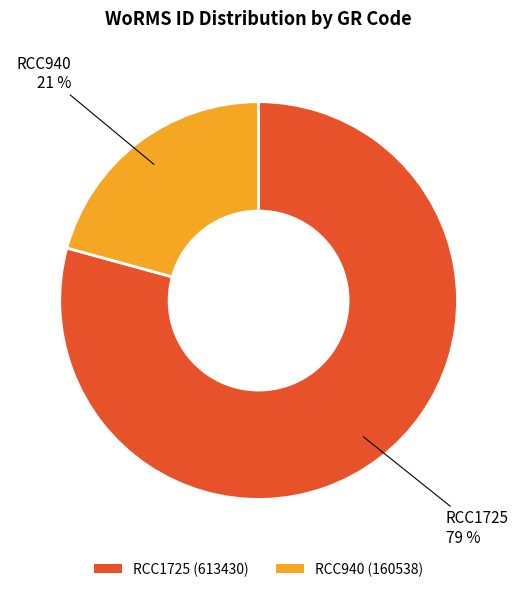

Is the sum of RCC1725 and RCC940 greater than half?

Yes